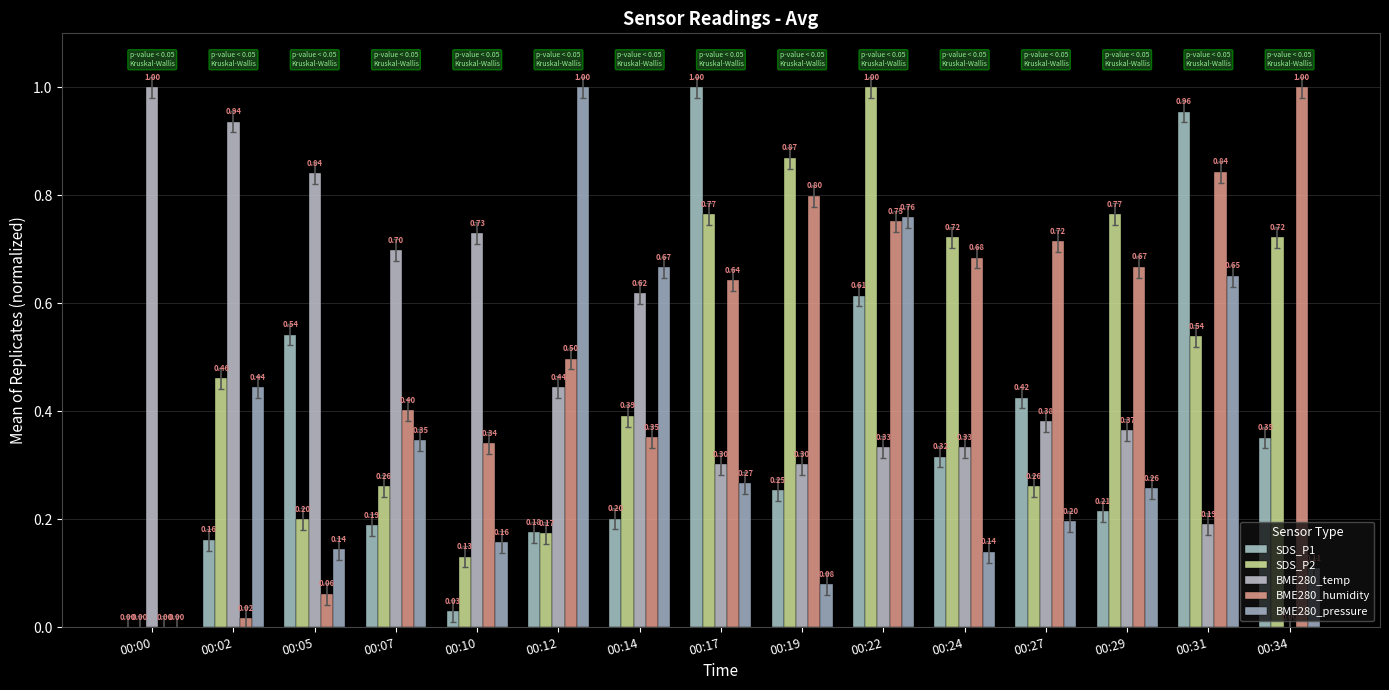

What value does the SDS_P1 series have at 00:34?

0.4